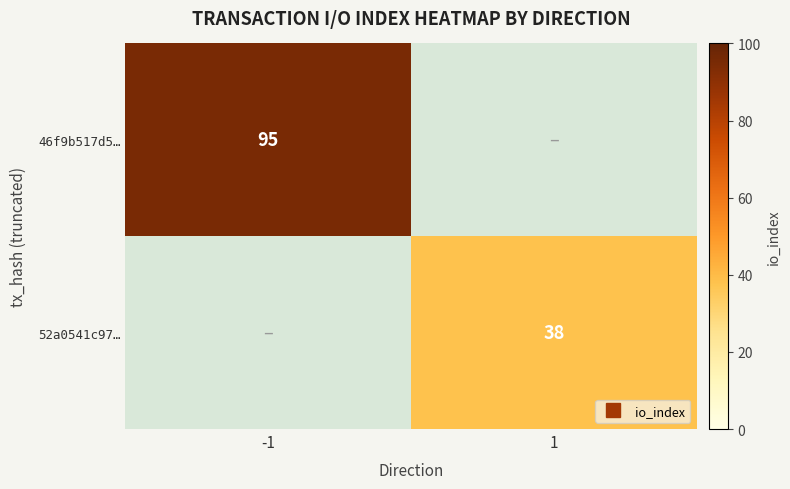

Rank the categories by 52a0541c97… value from lowest to highest.

-1, 1